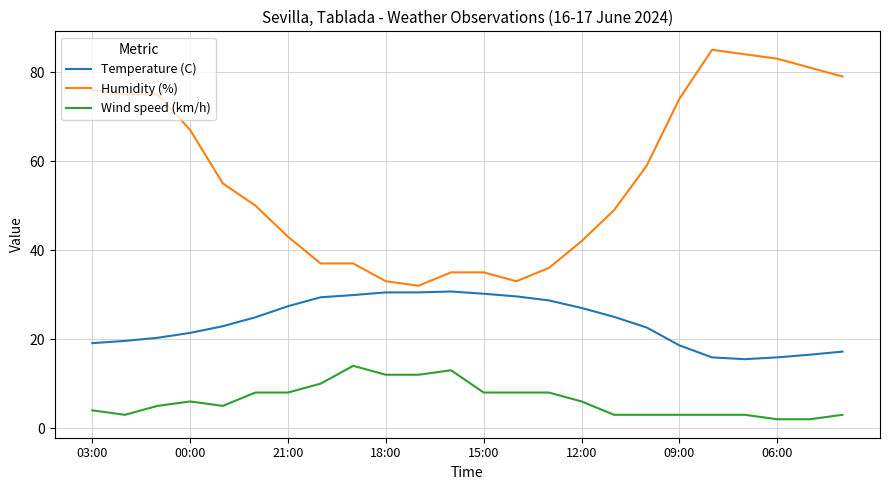

True or false: Wind speed (km/h) has more than 2 interior local peaks.

True